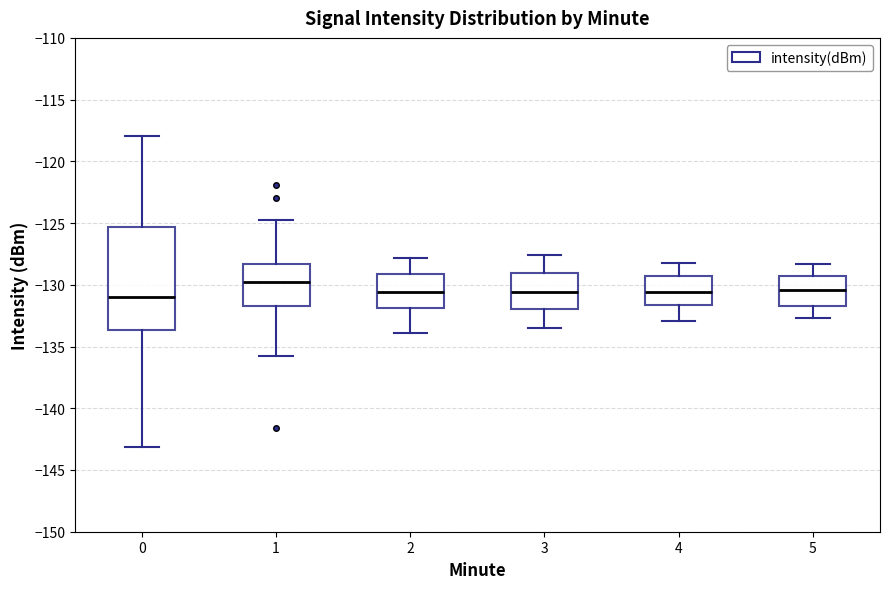

Reading left to right, transcribe this box plot: for each box, give where its median line is, the range the box spans, and where its two whiskers end, as read against the y-axis. The values are not printed on the chart, so give them approximately, as read against the axis.

0: median -131.0, box -133.5 to -125.5, whiskers -143.0 to -118.0
1: median -129.5, box -131.5 to -128.5, whiskers -136.0 to -124.5
2: median -130.5, box -132.0 to -129.0, whiskers -134.0 to -128.0
3: median -130.5, box -132.0 to -129.0, whiskers -133.5 to -127.5
4: median -130.5, box -131.5 to -129.0, whiskers -133.0 to -128.0
5: median -130.5, box -131.5 to -129.0, whiskers -132.5 to -128.5